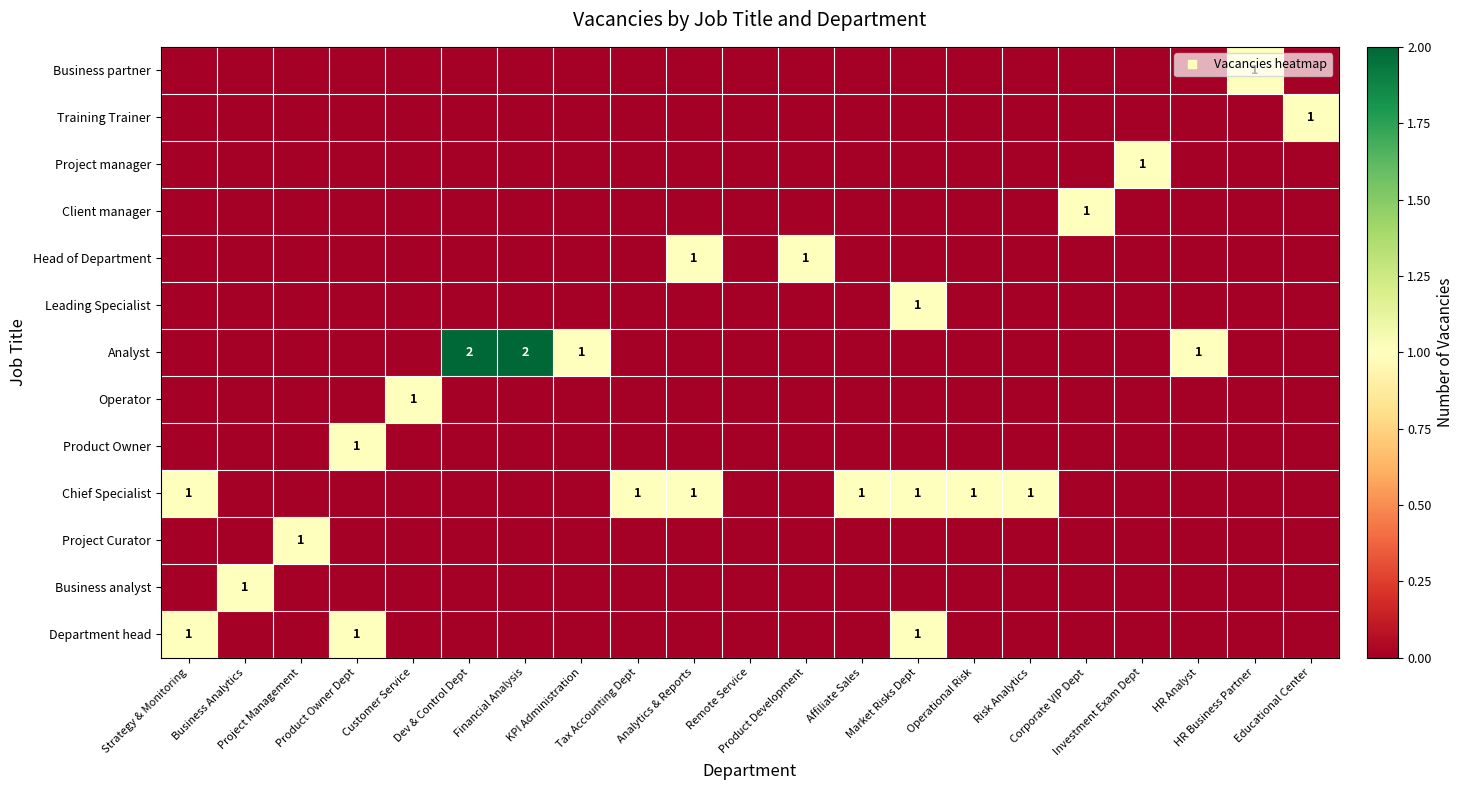

Which category has the highest value across all series?

Dev & Control Dept